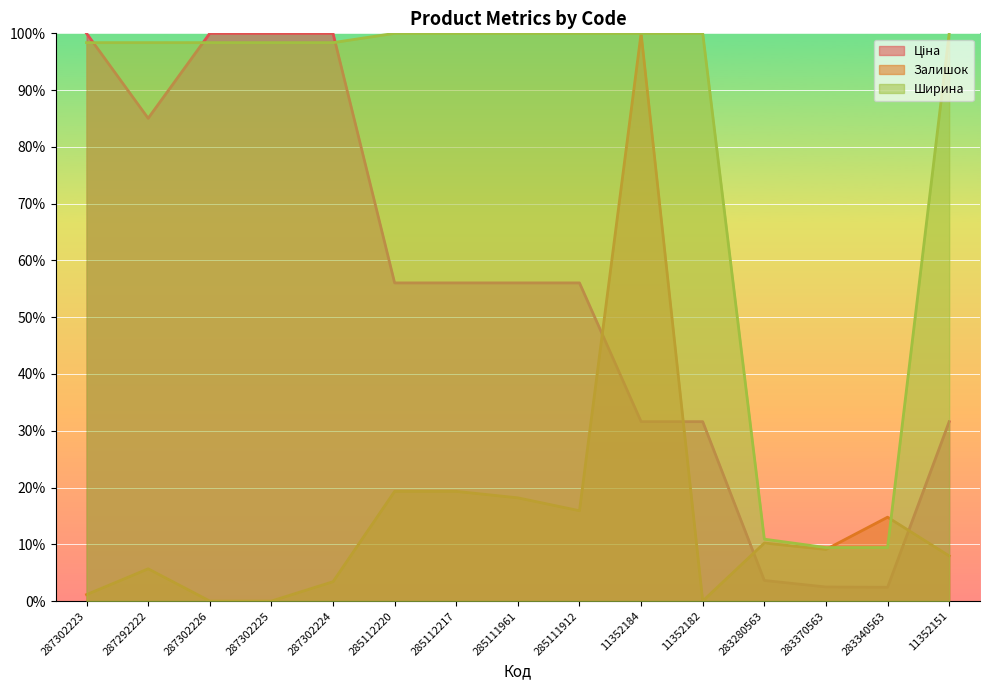

Which series has the largest total across all categories?

Ширина